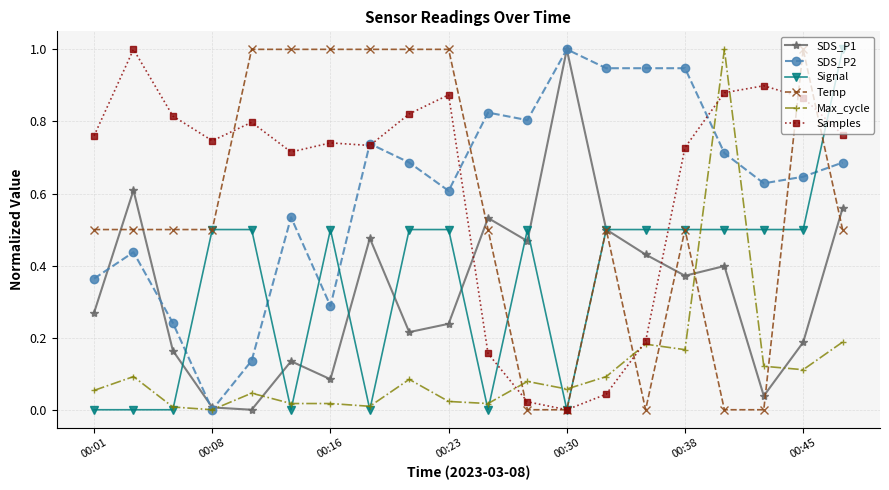

True or false: Samples has more than 0 interior local peaks.

True